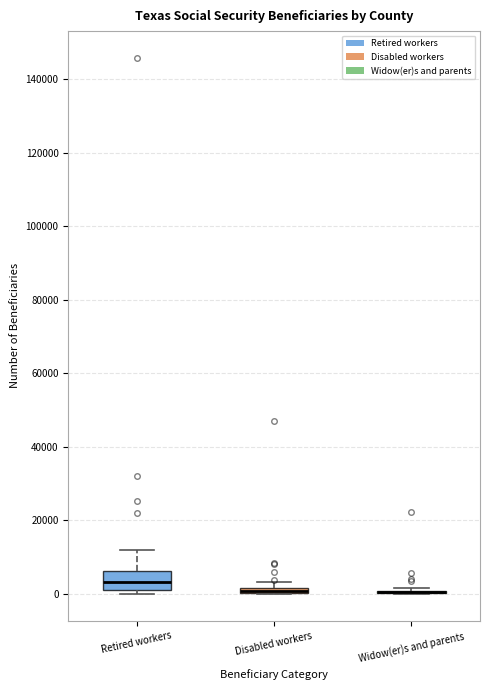

Which box is the tallest, from its lower edge to its upper edge?

Retired workers